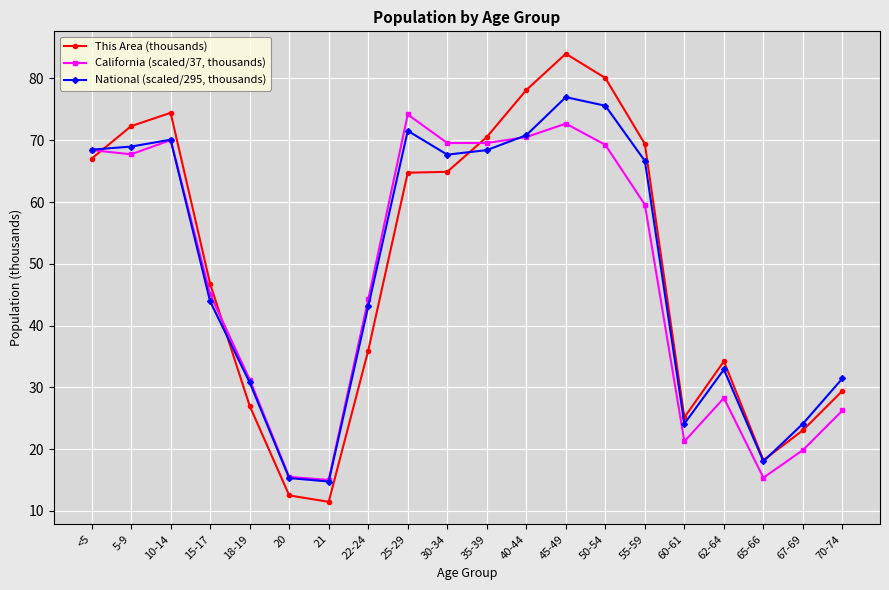

True or false: This Area (thousands) and California (scaled/37, thousands) intersect in this chart.

True